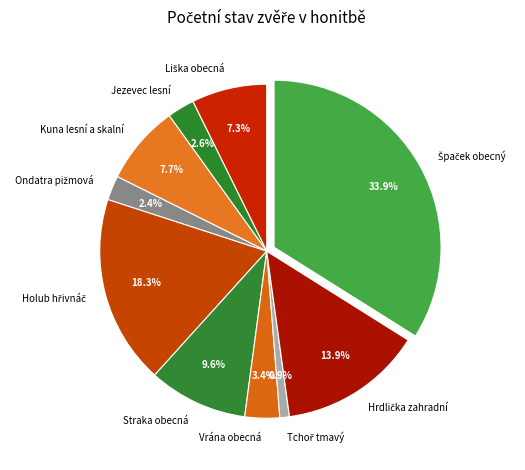

How much of the chart is everything except Kuna lesní a skalní?

92.3%